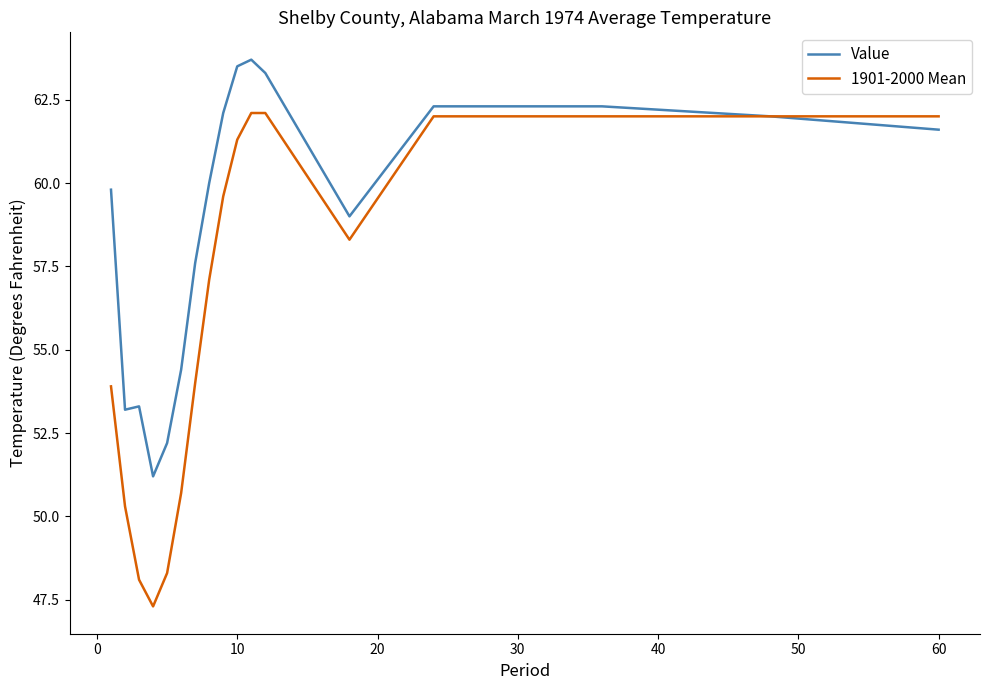

Rank the series by their average value, from lowest to highest.

1901-2000 Mean, Value